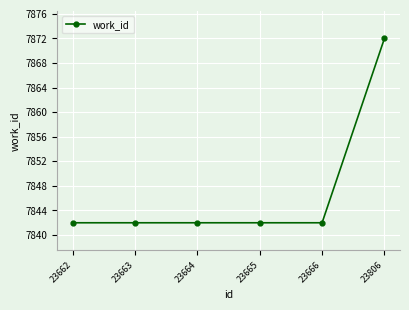

What is the change in value from 23664 to 23806?

+30